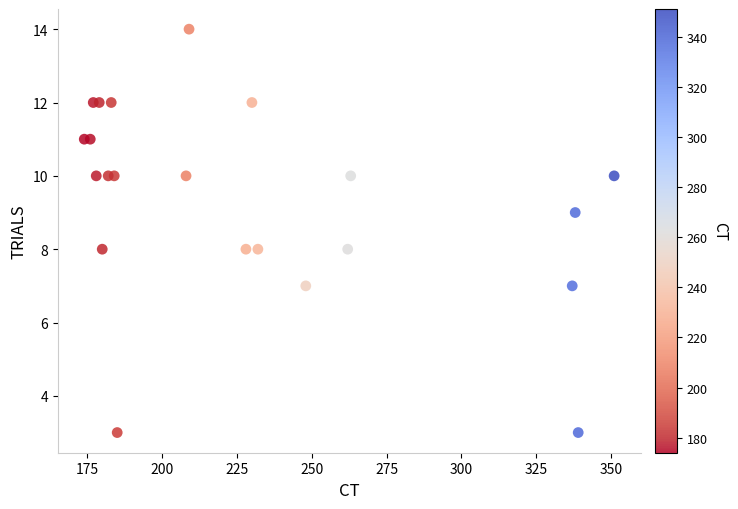

What is the range of X values (max minus min)?

177